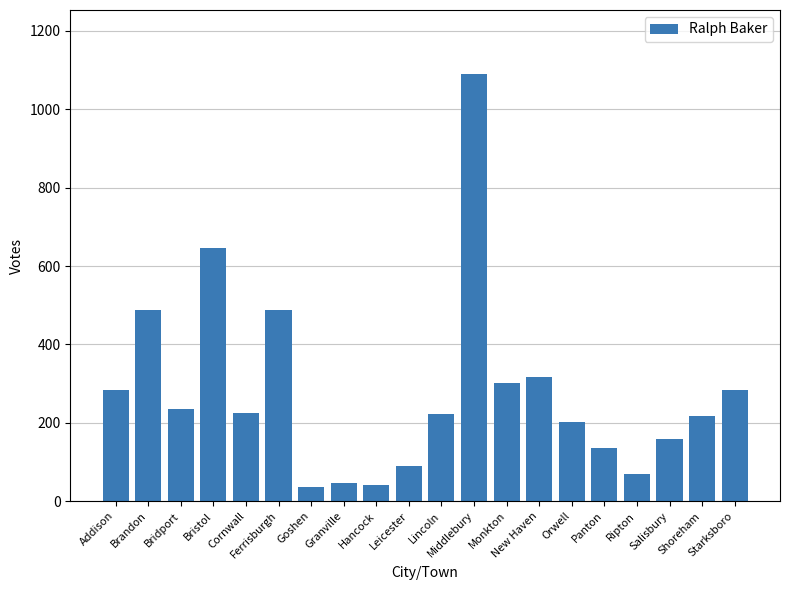

What is the difference between the maximum and minimum values?

1054